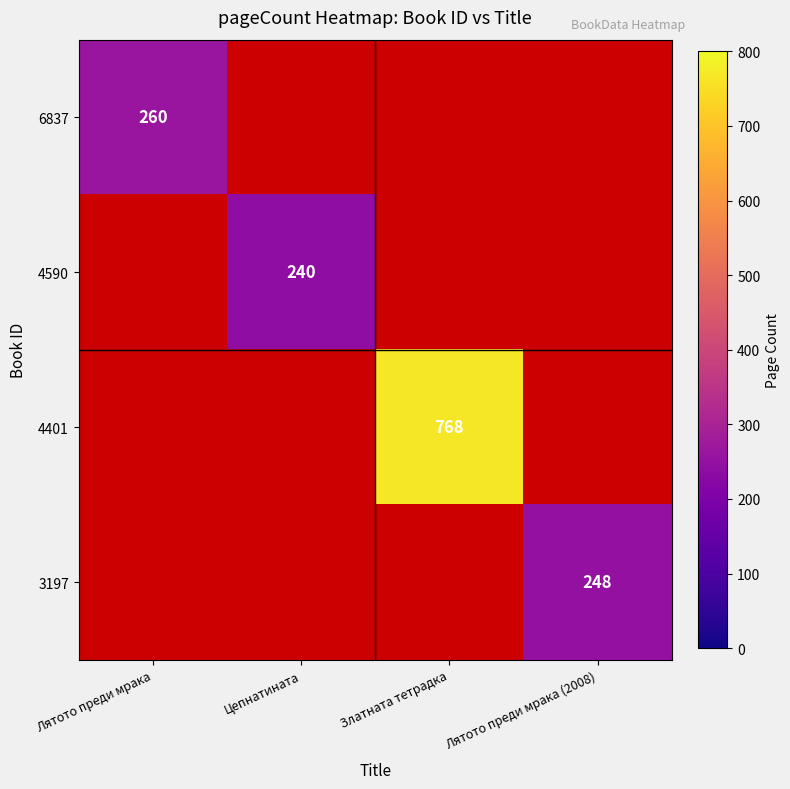

The value of 6837 at Лятото преди мрака is 85. True or false?

False